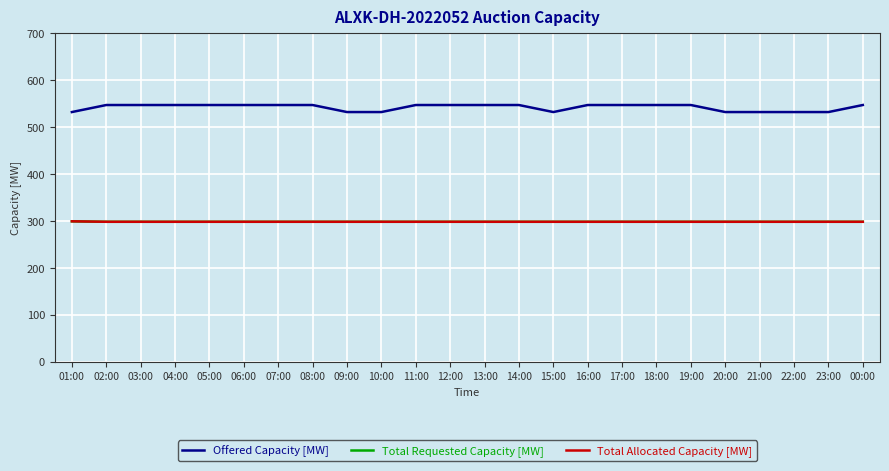

Reading left to right, extract all data points from this chart.

Offered Capacity [MW]: 532	547	547	547	547	547	547	547	532	532	547	547	547	547	532	547	547	547	547	532	532	532	532	547
Total Requested Capacity [MW]: 299	298	298	298	298	298	298	298	298	298	298	298	298	298	298	298	298	298	298	298	298	298	298	298
Total Allocated Capacity [MW]: 299	298	298	298	298	298	298	298	298	298	298	298	298	298	298	298	298	298	298	298	298	298	298	298